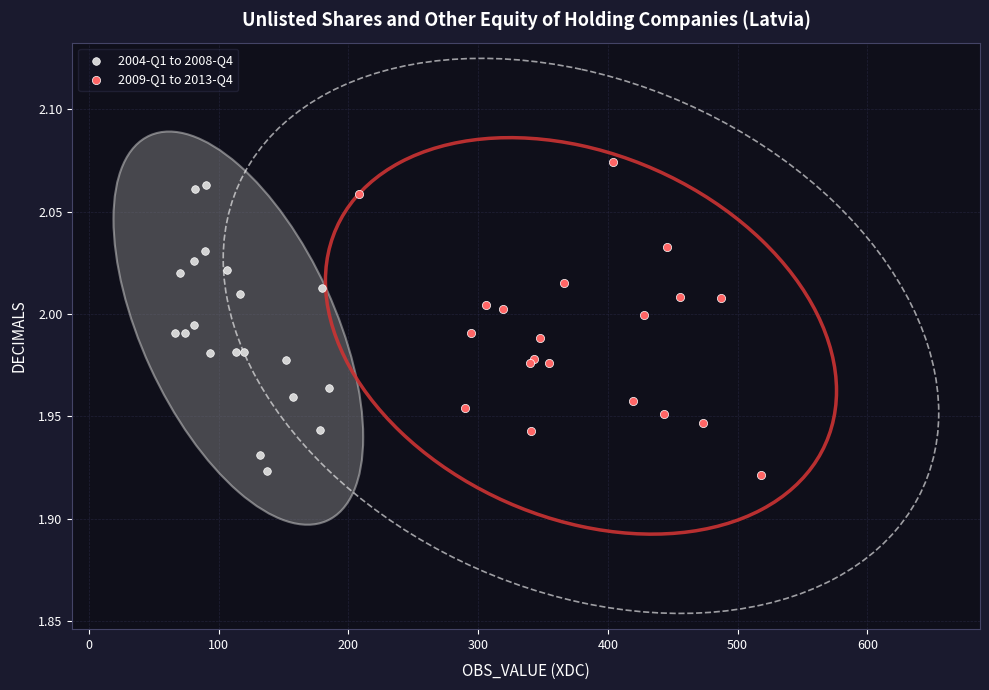

What are all the series names shown in the legend?

2004-Q1 to 2008-Q4, 2009-Q1 to 2013-Q4